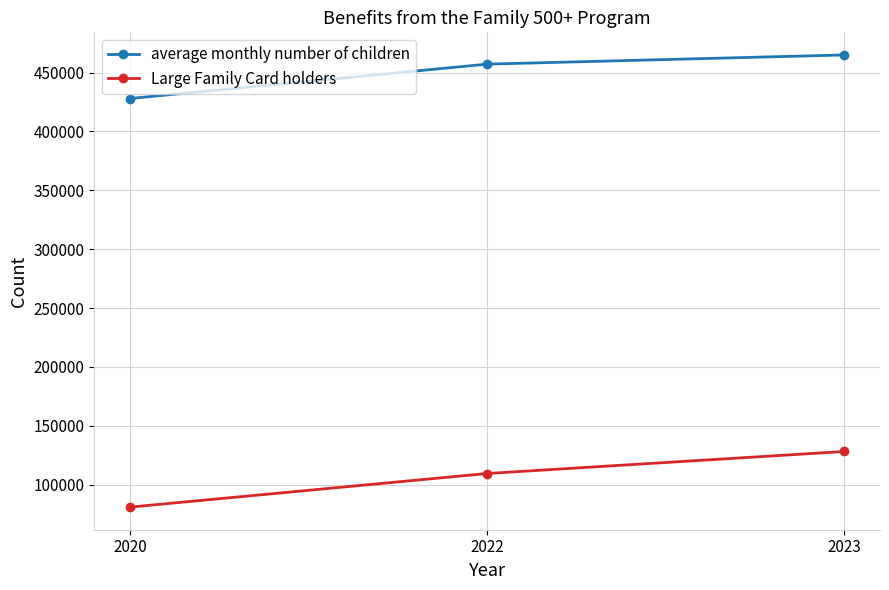

Is it true that Large Family Card holders equals 45896 at 2020?

False